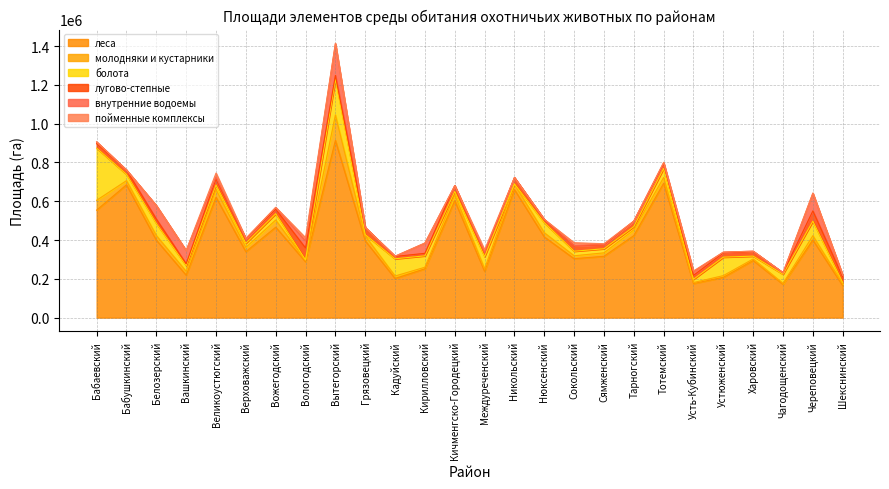

Which series has the widest spread of values?

леса